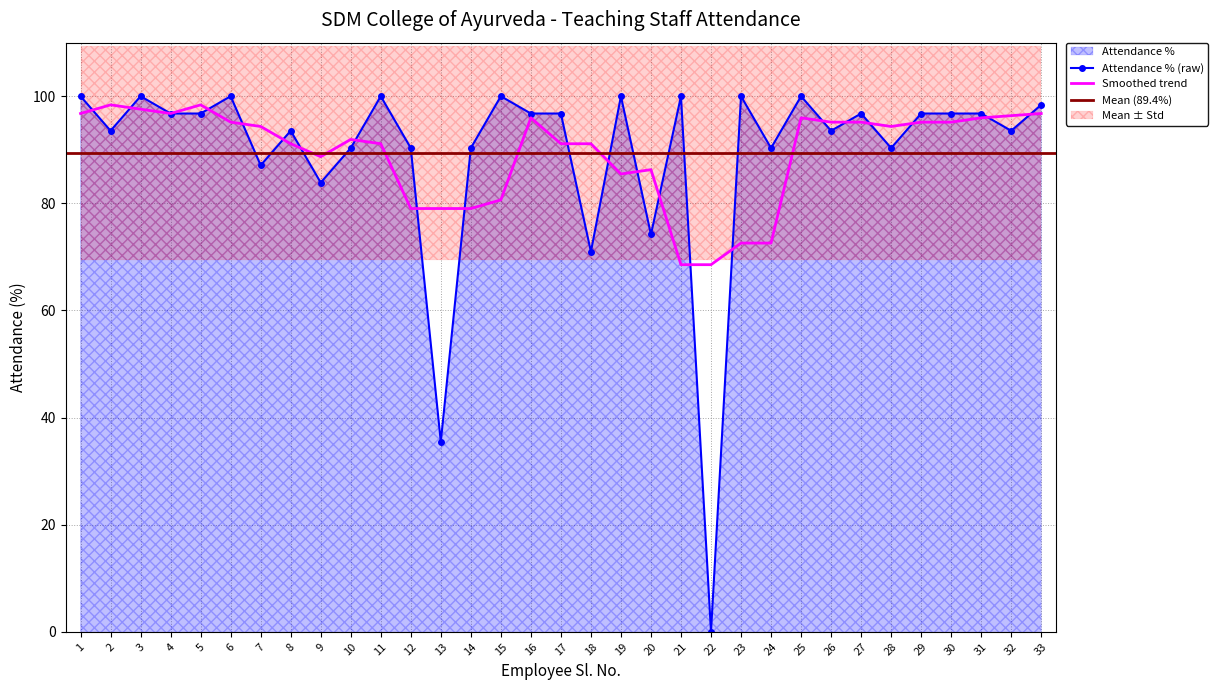

At which category does the data reach its first local peak?

3